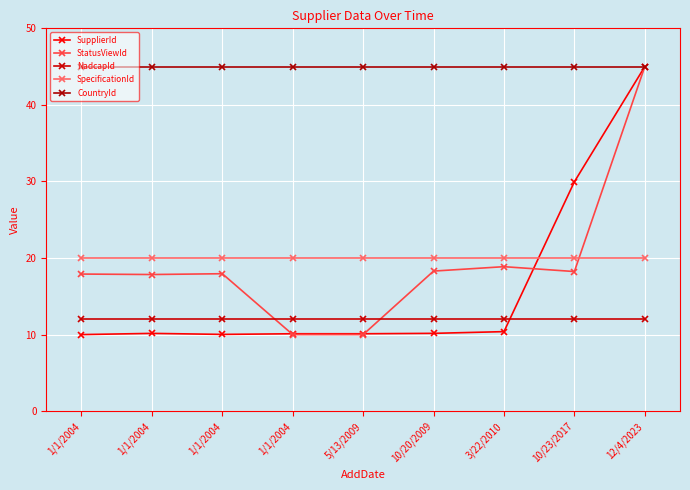

Reading right to left, list all the values displayed in this chart.

SupplierId: 12/4/2023=45.0	10/23/2017=30.0	3/22/2010=10.4	10/20/2009=10.2	5/13/2009=10.1	1/1/2004=10.1	1/1/2004=10.0	1/1/2004=10.2	1/1/2004=10.0
StatusViewId: 12/4/2023=45.0	10/23/2017=18.2	3/22/2010=18.9	10/20/2009=18.3	5/13/2009=10.0	1/1/2004=10.0	1/1/2004=17.9	1/1/2004=17.8	1/1/2004=17.9
NadcapId: 12/4/2023=12.0	10/23/2017=12.0	3/22/2010=12.0	10/20/2009=12.0	5/13/2009=12.0	1/1/2004=12.0	1/1/2004=12.0	1/1/2004=12.0	1/1/2004=12.0
SpecificationId: 12/4/2023=20.0	10/23/2017=20.0	3/22/2010=20.0	10/20/2009=20.0	5/13/2009=20.0	1/1/2004=20.0	1/1/2004=20.0	1/1/2004=20.0	1/1/2004=20.0
CountryId: 12/4/2023=45.0	10/23/2017=45.0	3/22/2010=45.0	10/20/2009=45.0	5/13/2009=45.0	1/1/2004=45.0	1/1/2004=45.0	1/1/2004=45.0	1/1/2004=45.0